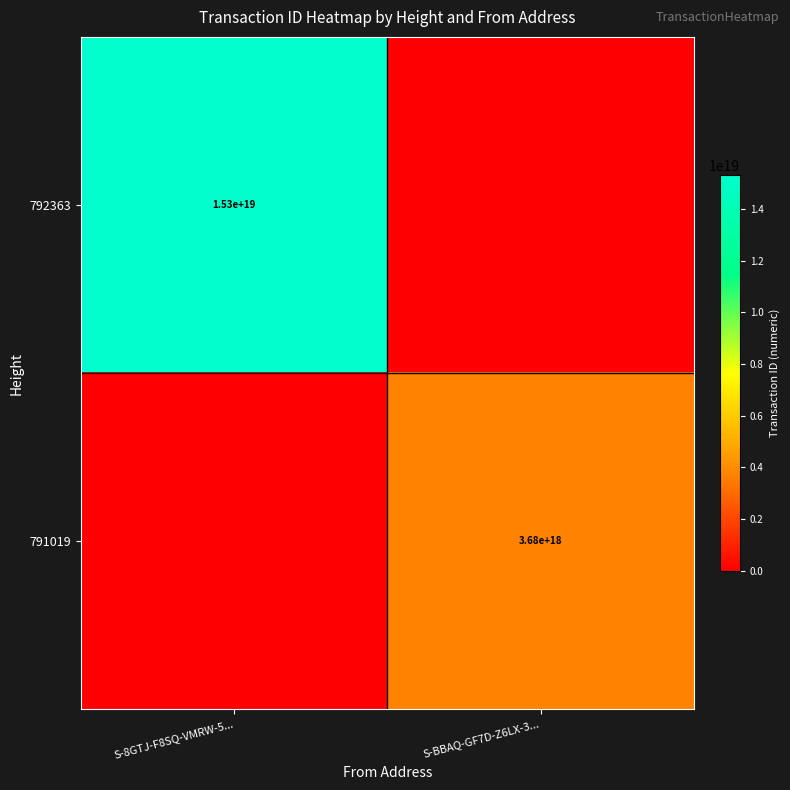

What is the greatest value displayed?

15310745238619822080